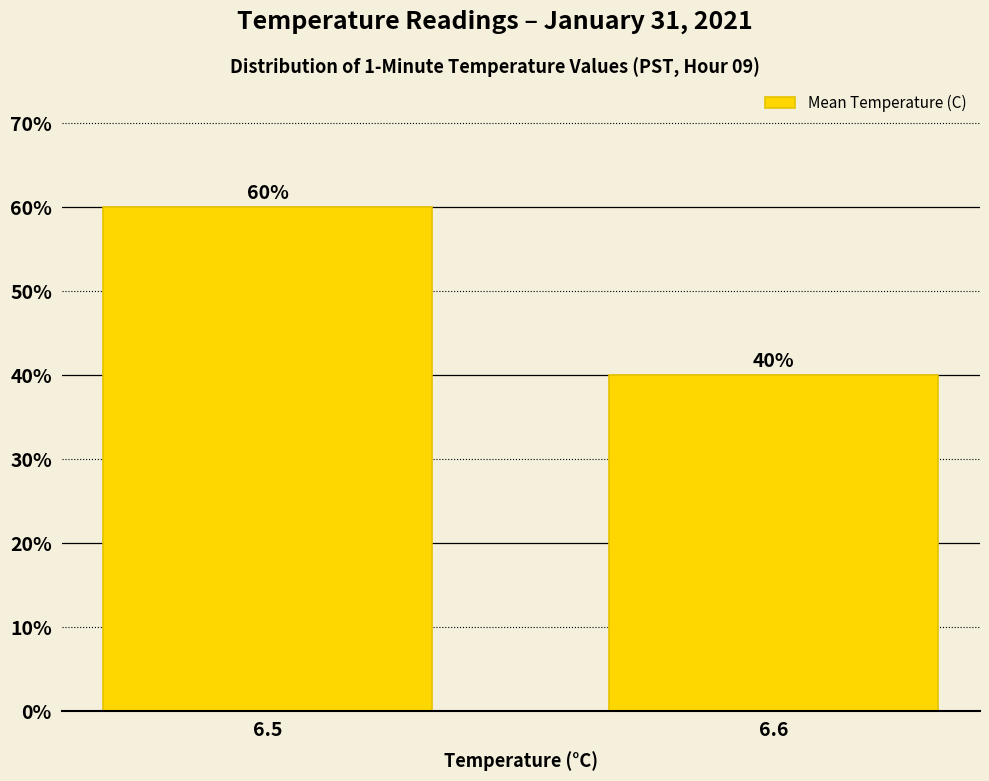

How many categories are shown in the chart?

2